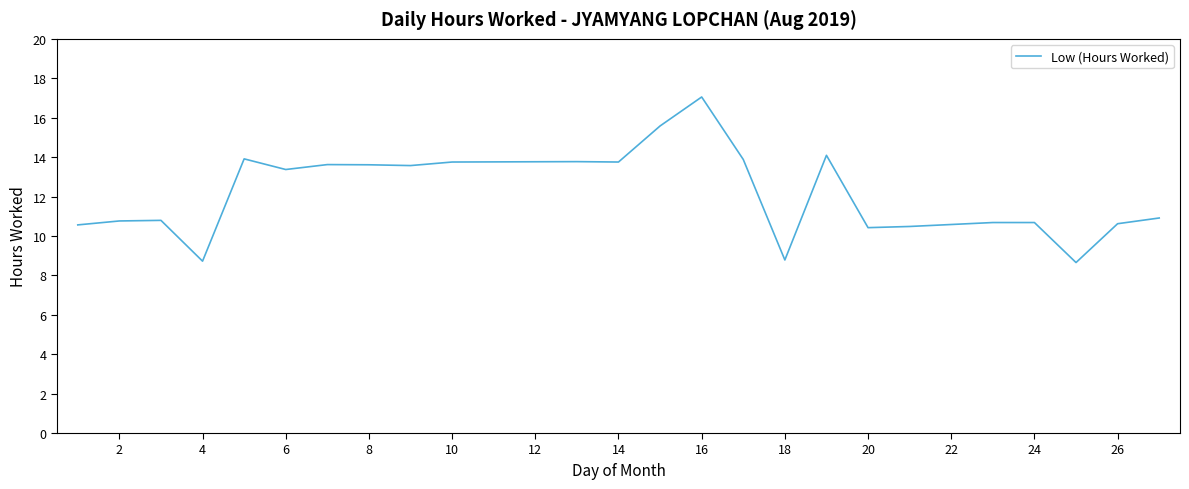

What is the difference between the maximum and minimum values?

8.4